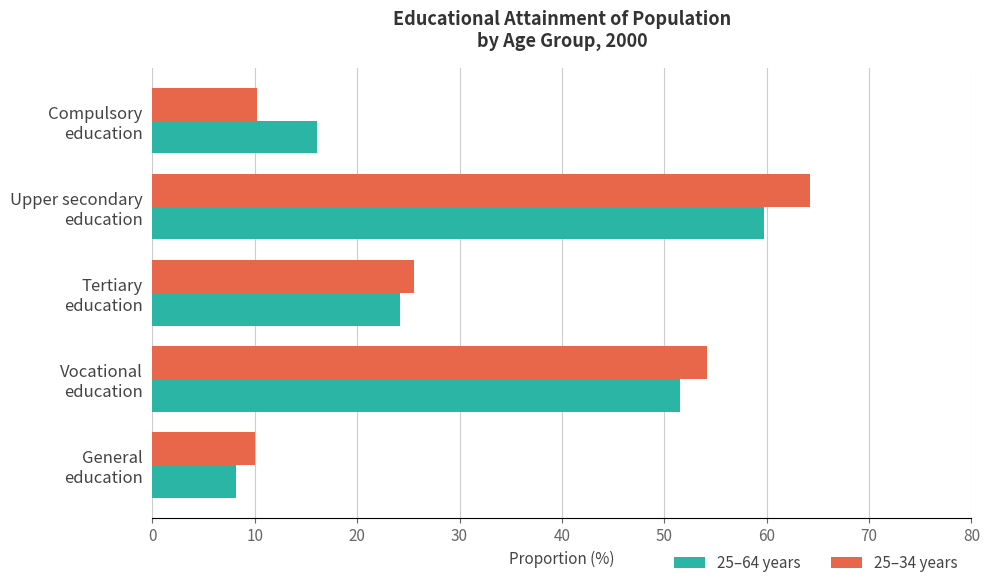

What is the maximum value shown in the chart?

64.2